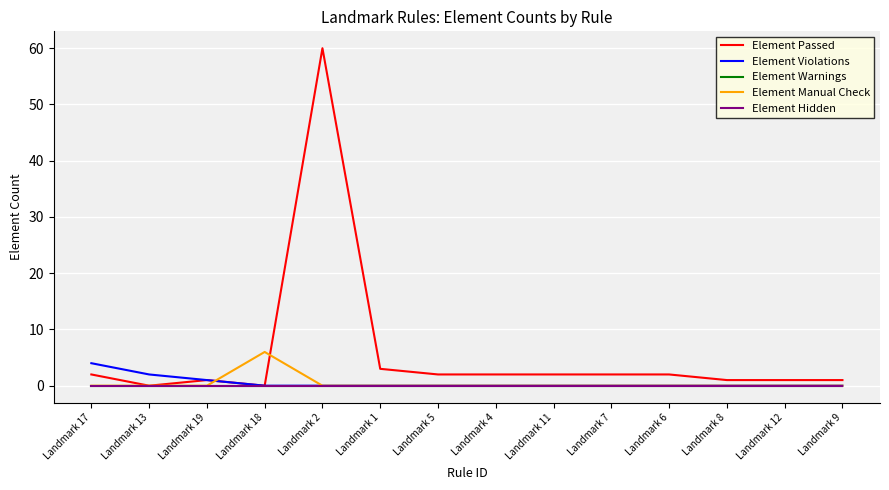

Does the chart have visible grid lines?

Yes